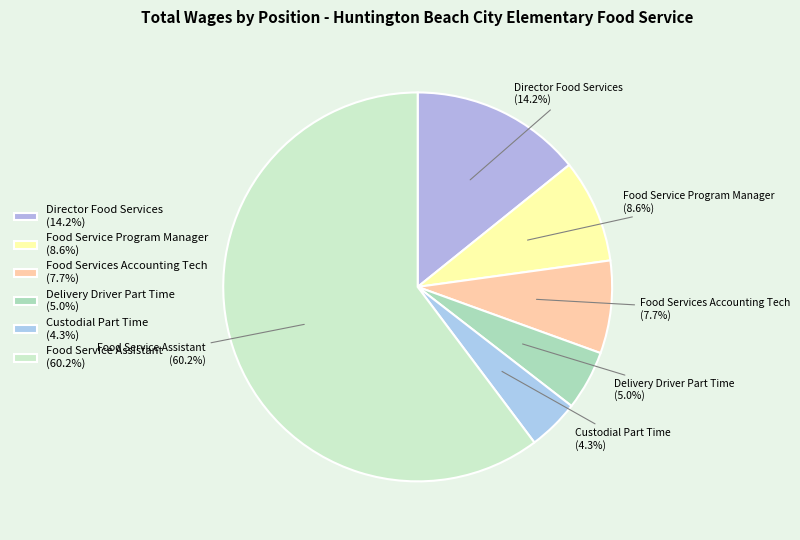

What is the largest slice in the pie chart?

Food Service Assistant